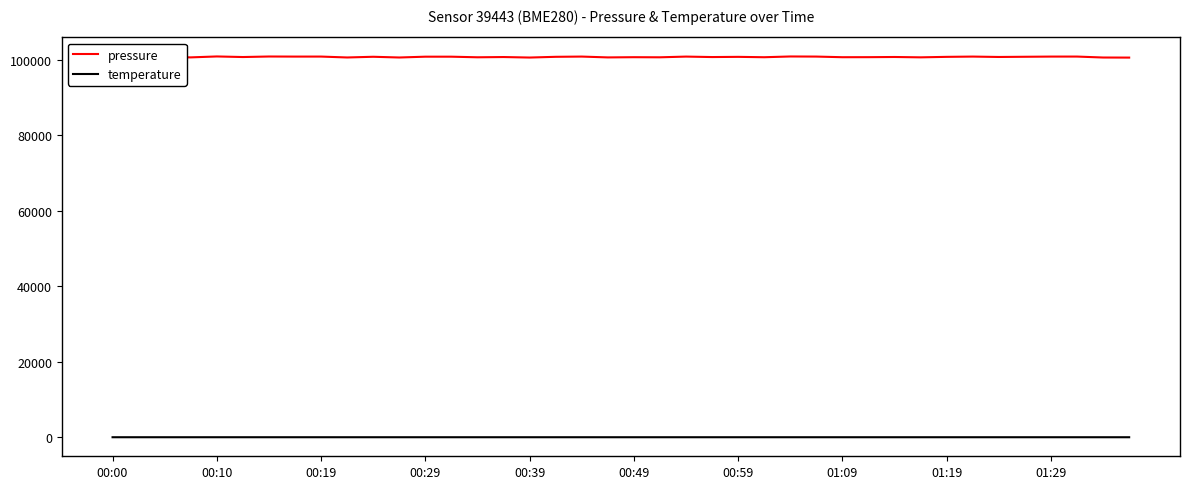

Count the number of data series in this chart.

2